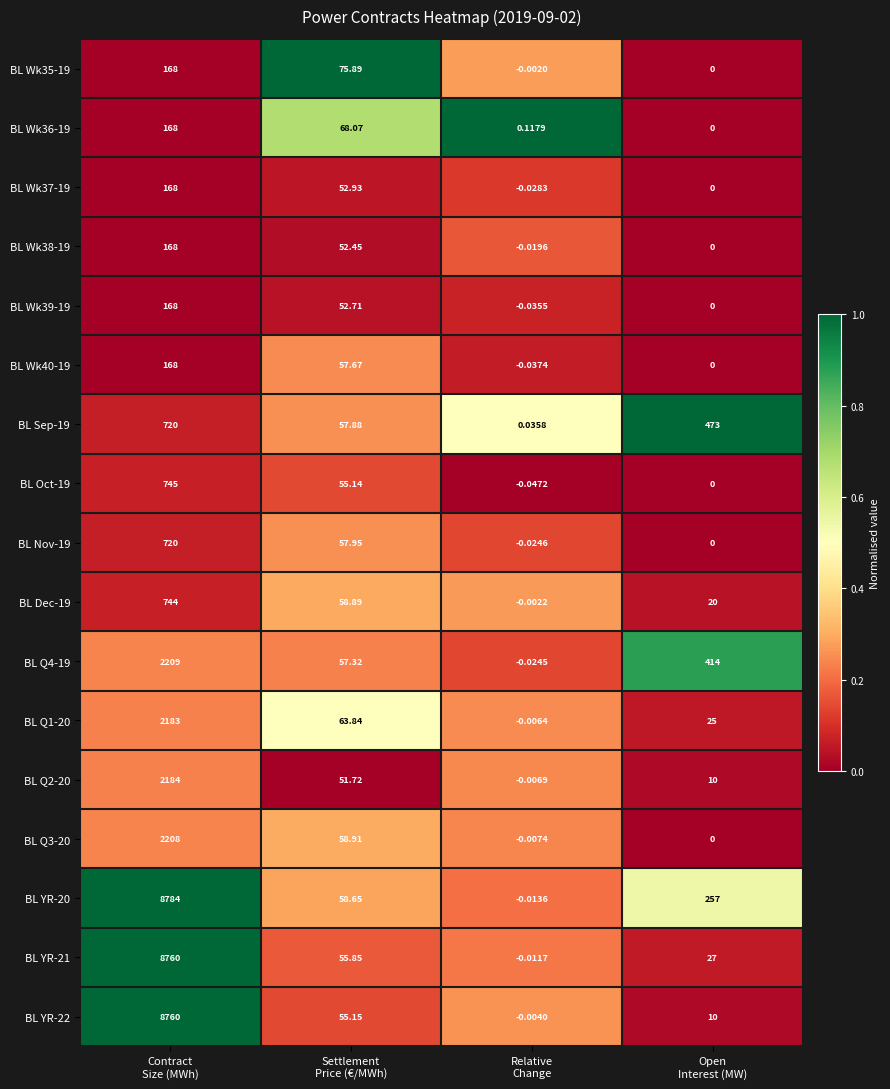

What is the spread (max minus min) of values at Relative
Change?

0.2